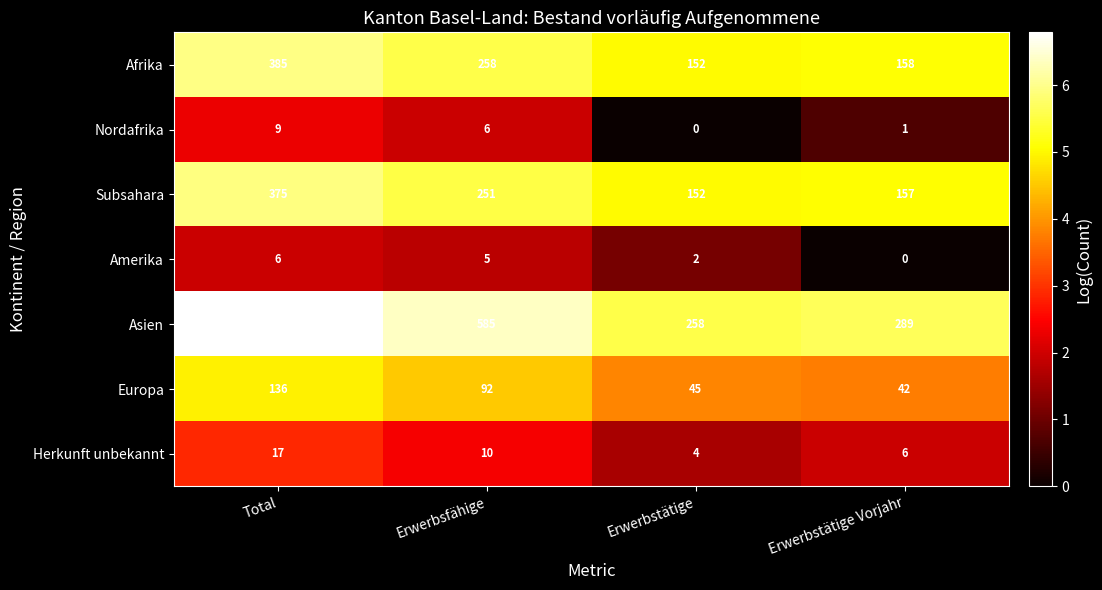

Reading left to right, list all the values displayed in this chart.

Afrika: Total=385	Erwerbsfähige=258	Erwerbstätige=152	Erwerbstätige Vorjahr=158
Nordafrika: Total=9	Erwerbsfähige=6	Erwerbstätige=0	Erwerbstätige Vorjahr=1
Subsahara: Total=375	Erwerbsfähige=251	Erwerbstätige=152	Erwerbstätige Vorjahr=157
Amerika: Total=6	Erwerbsfähige=5	Erwerbstätige=2	Erwerbstätige Vorjahr=0
Asien: Total=887	Erwerbsfähige=585	Erwerbstätige=258	Erwerbstätige Vorjahr=289
Europa: Total=136	Erwerbsfähige=92	Erwerbstätige=45	Erwerbstätige Vorjahr=42
Herkunft unbekannt: Total=17	Erwerbsfähige=10	Erwerbstätige=4	Erwerbstätige Vorjahr=6